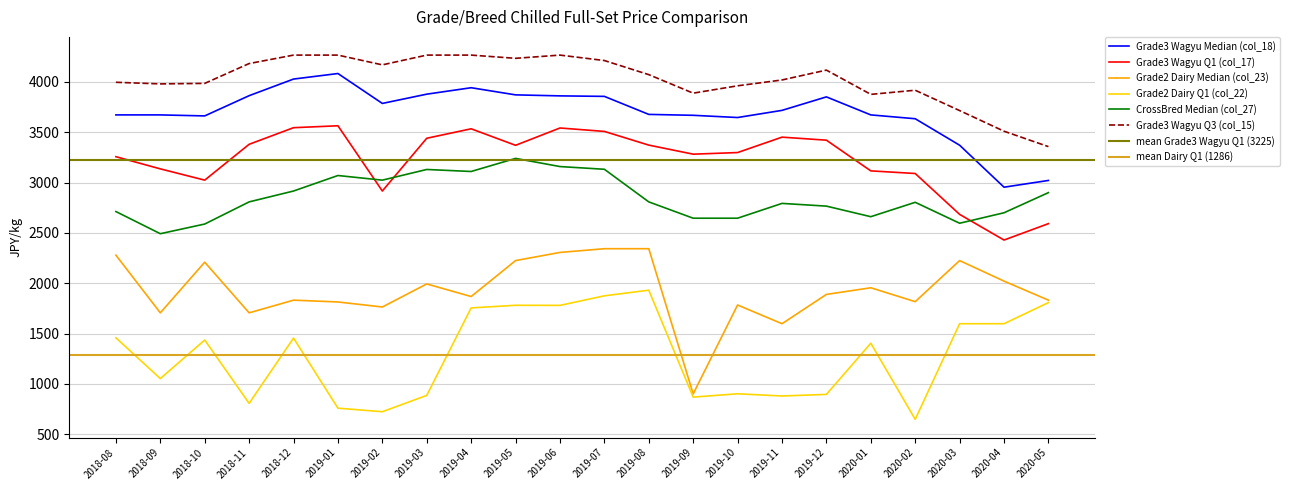

At which label does Grade3 Wagyu Median (col_18) reach its minimum?

2020-04